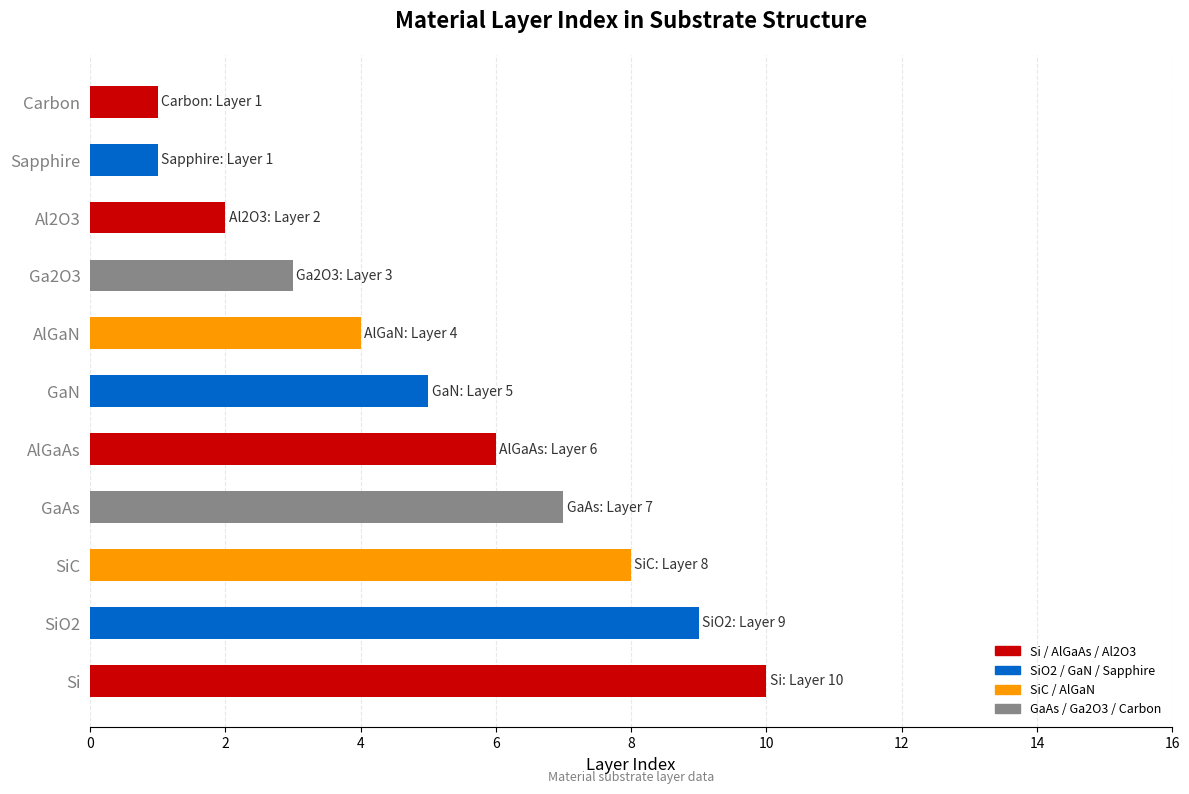

What is the sum of all values?

56